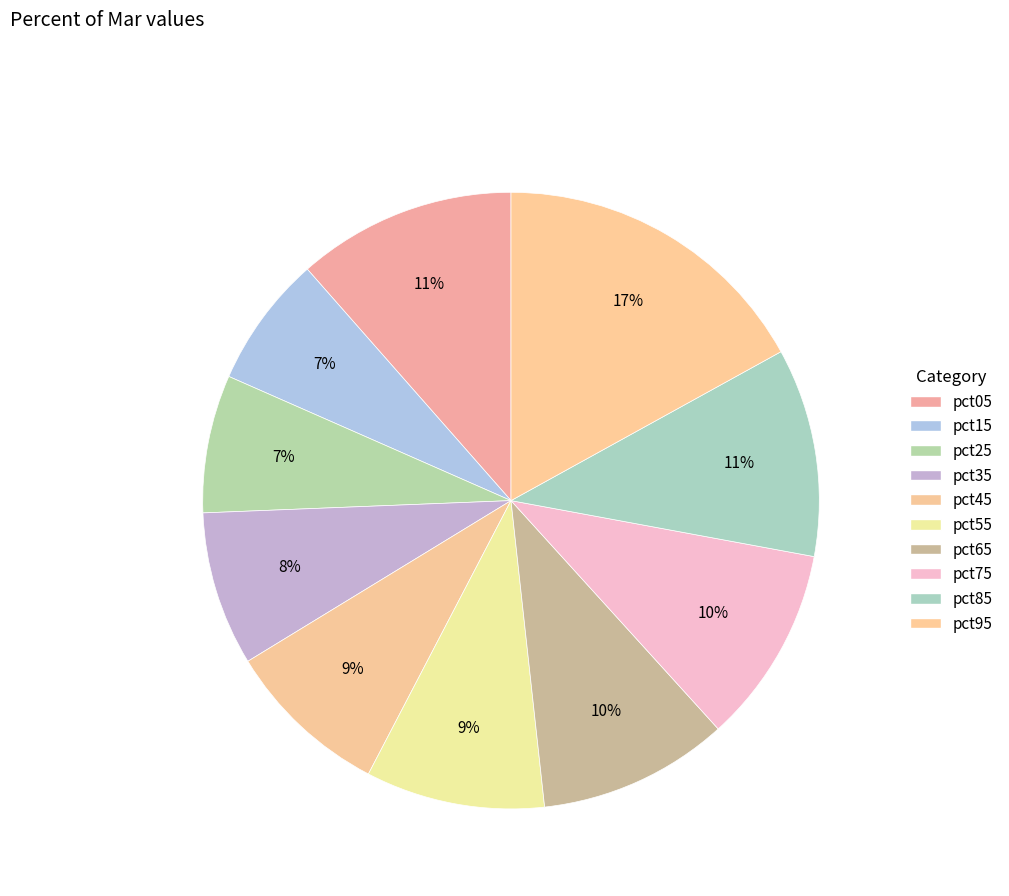

Between pct15 and pct65, which is larger?

pct65